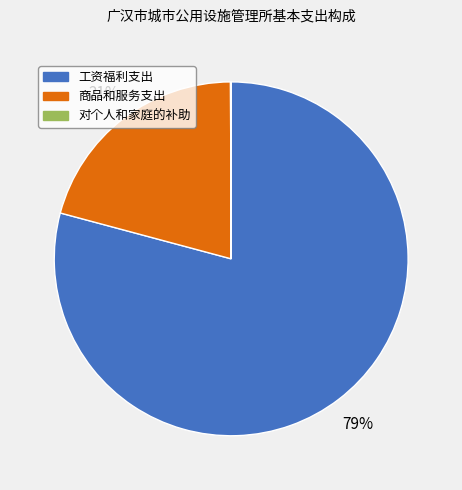

Which slice is the largest?

工资福利支出